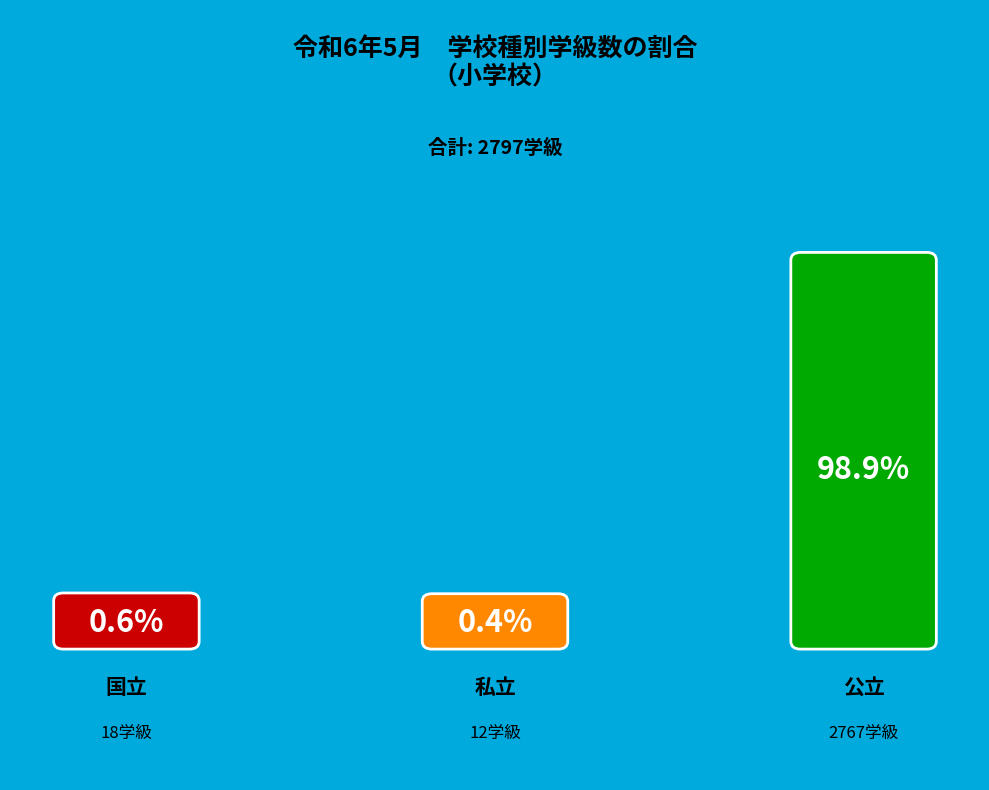

What is the change in value from 公立 to 私立?

-2755